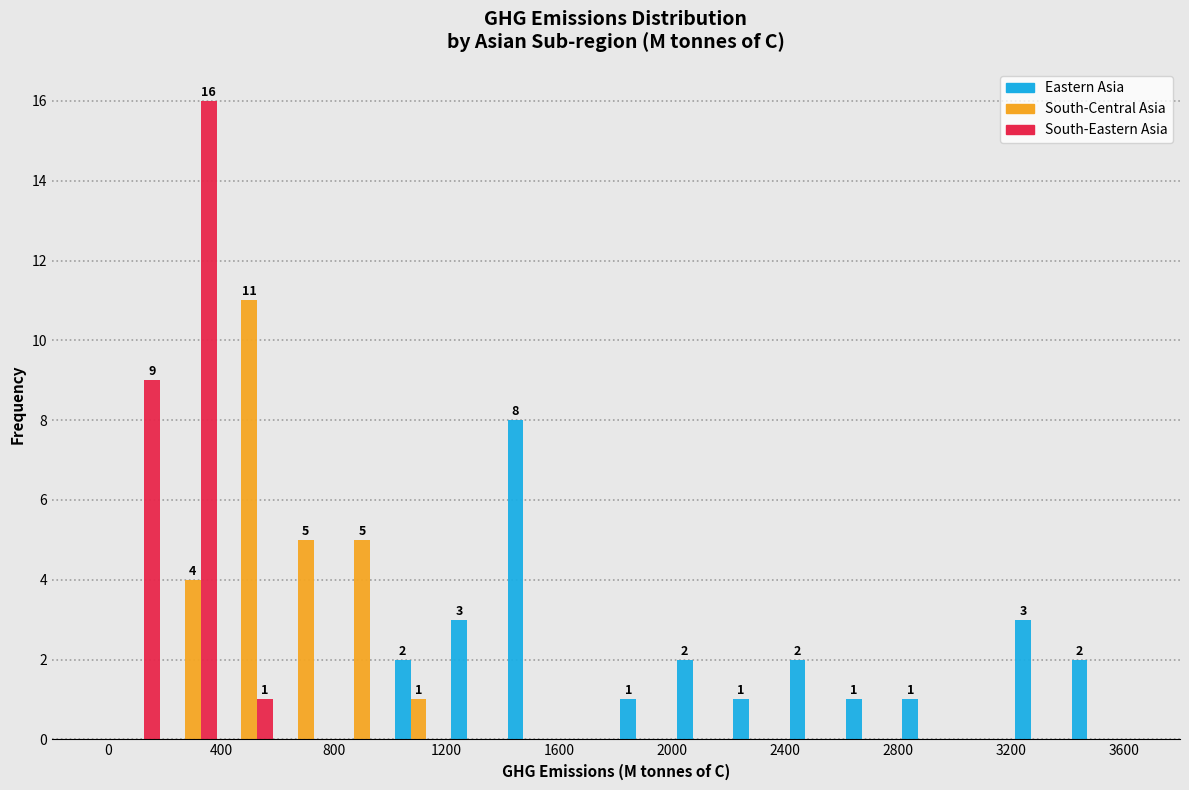

In the Eastern Asia series, which range on the x-axis has the tallest bar?

1400 to 1600